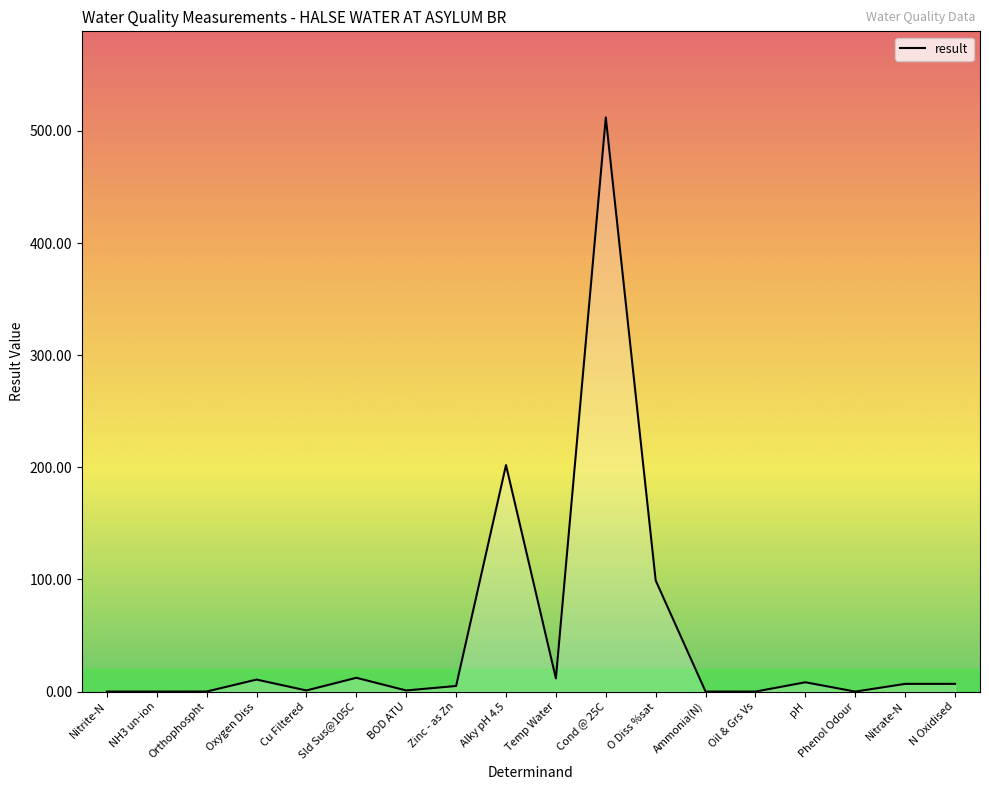

At which label is the value closest to 256?

Alky pH 4.5